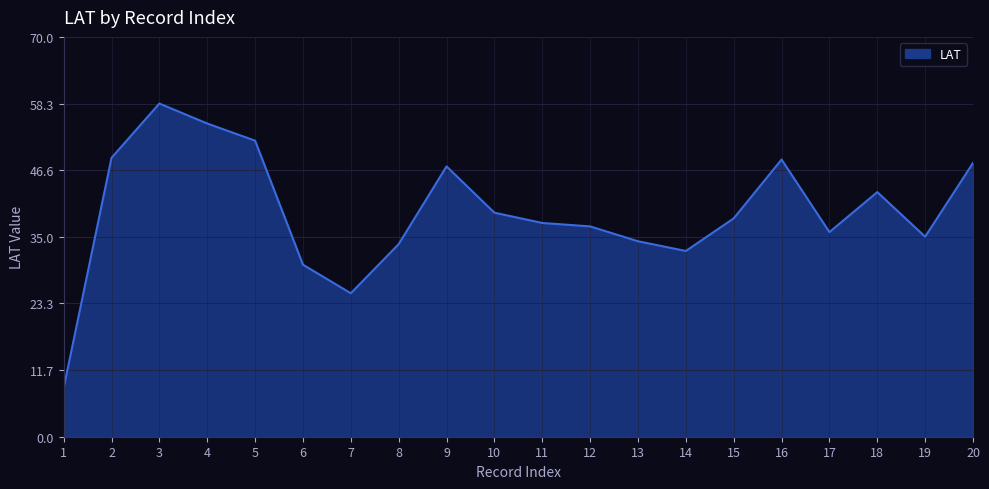

How many lines are shown in the chart?

1